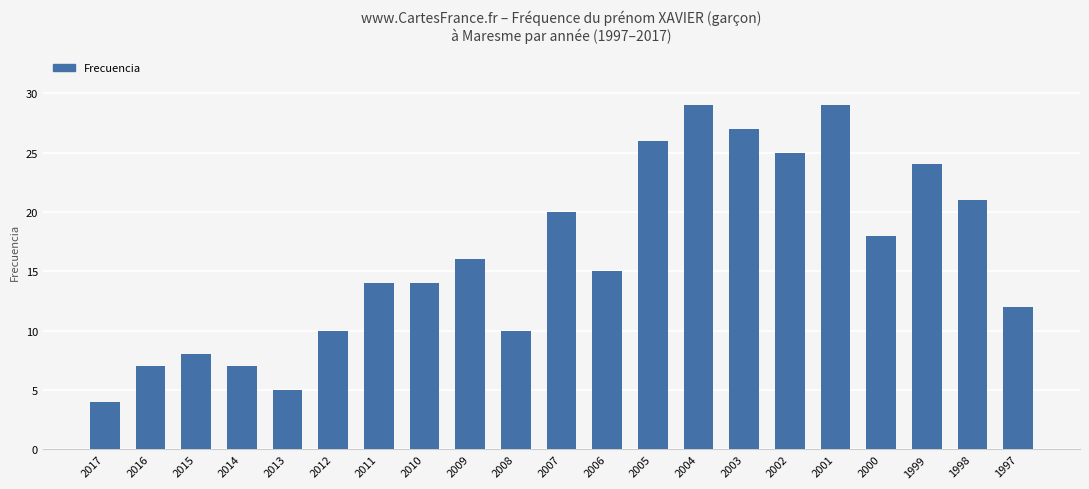

What is the ratio of the value at 2004 to the value at 2009?

1.8